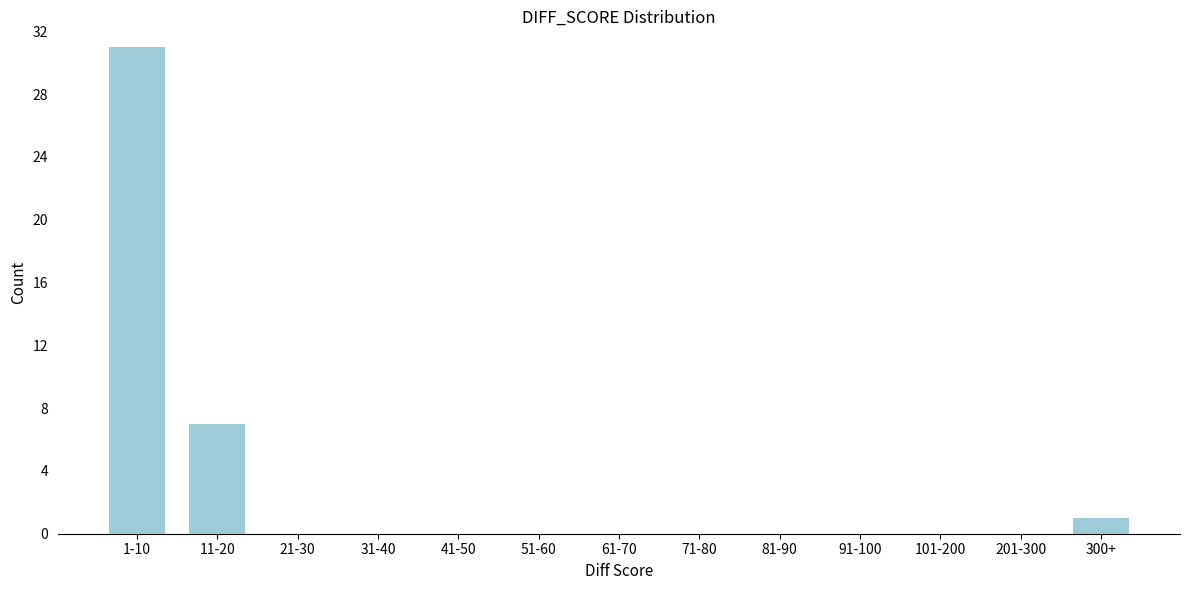

Reading left to right, transcribe all the data shown in this chart.

1-10=31	11-20=7	21-30=0	31-40=0	41-50=0	51-60=0	61-70=0	71-80=0	81-90=0	91-100=0	101-200=0	201-300=0	300+=1